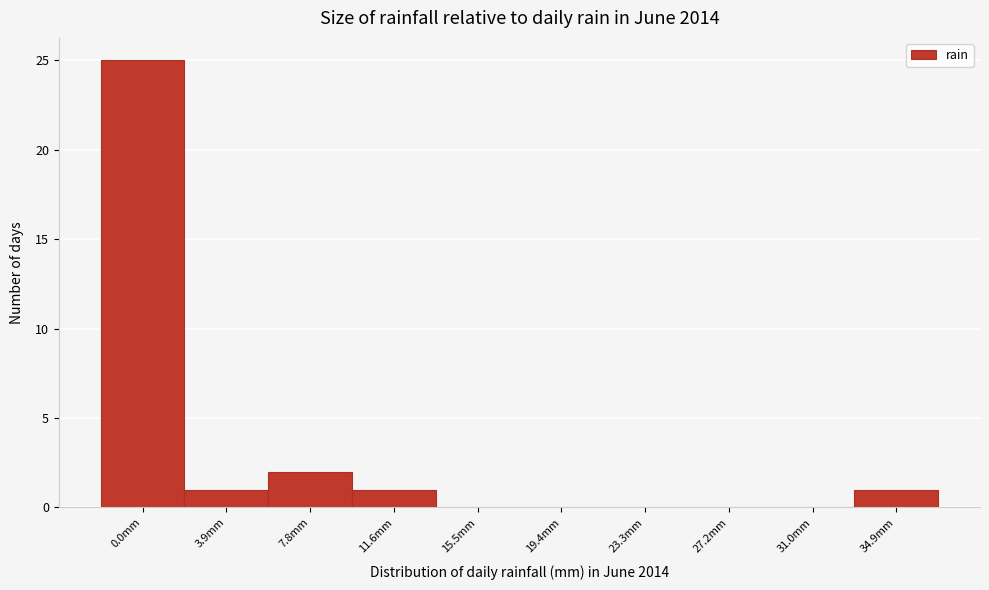

Reading right to left, extract all data points from this chart.

34.9mm=1	31.0mm=0	27.2mm=0	23.3mm=0	19.4mm=0	15.5mm=0	11.6mm=1	7.8mm=2	3.9mm=1	0.0mm=25